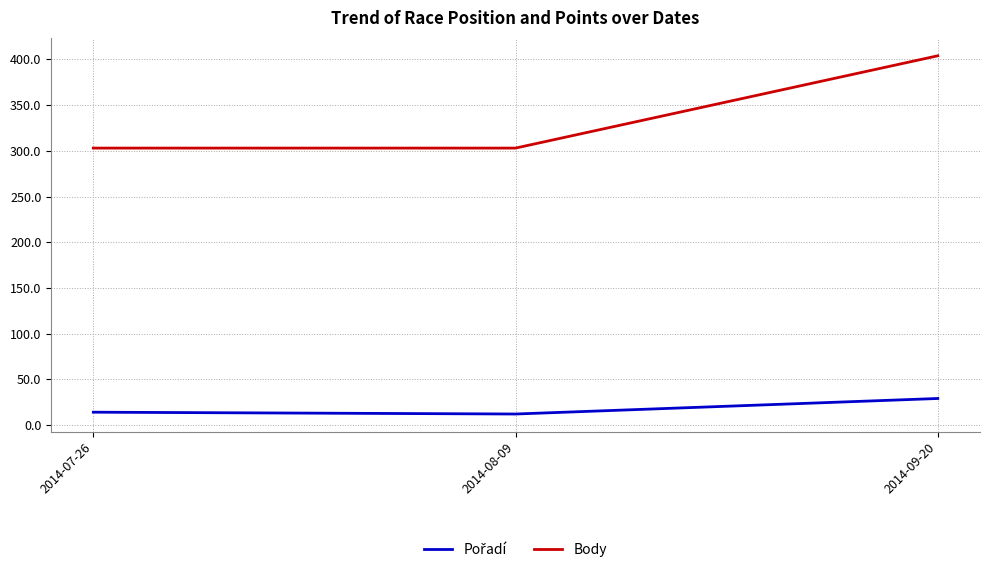

What is the highest value of the Body series?

404